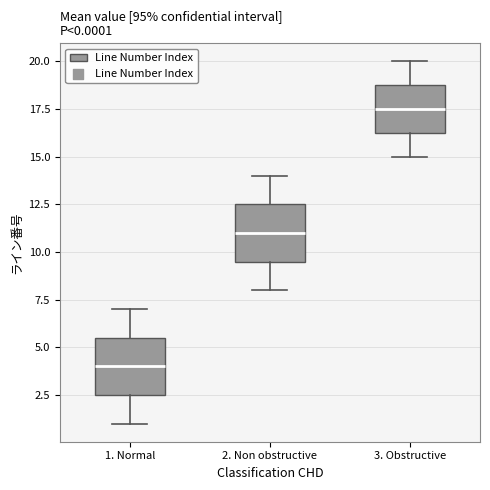

Which box's median line is the highest?

3. Obstructive